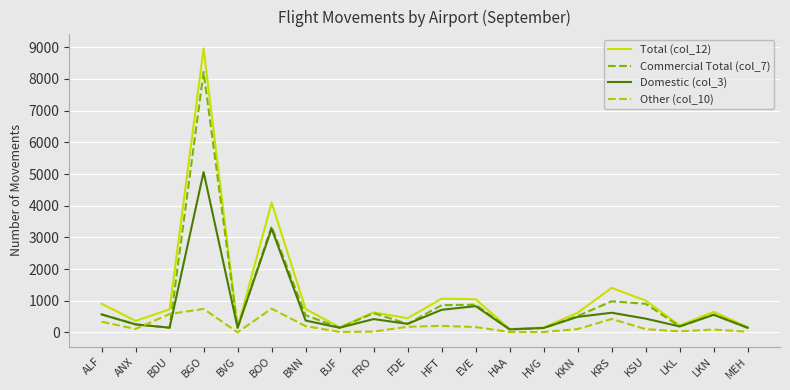

At which category does the chart reach its peak across all series?

BGO